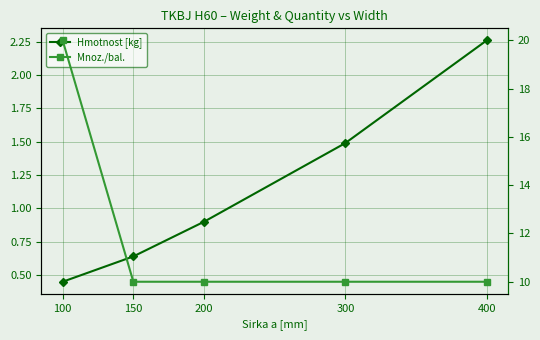

The value of Hmotnost [kg] at 300 is 2.1. True or false?

False